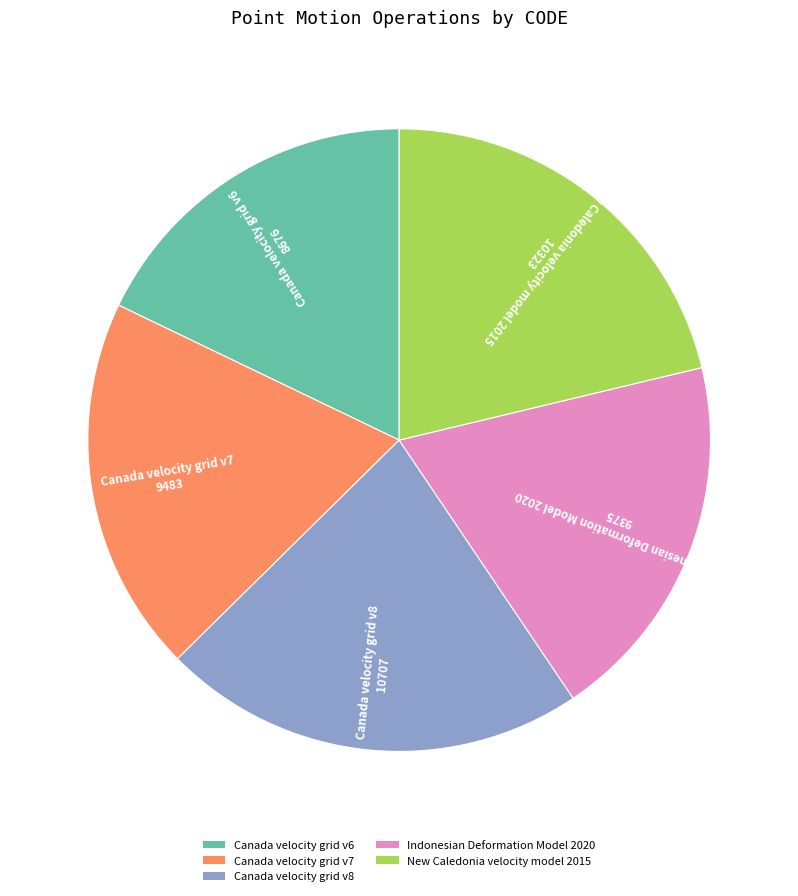

Does any single category account for the majority?

No